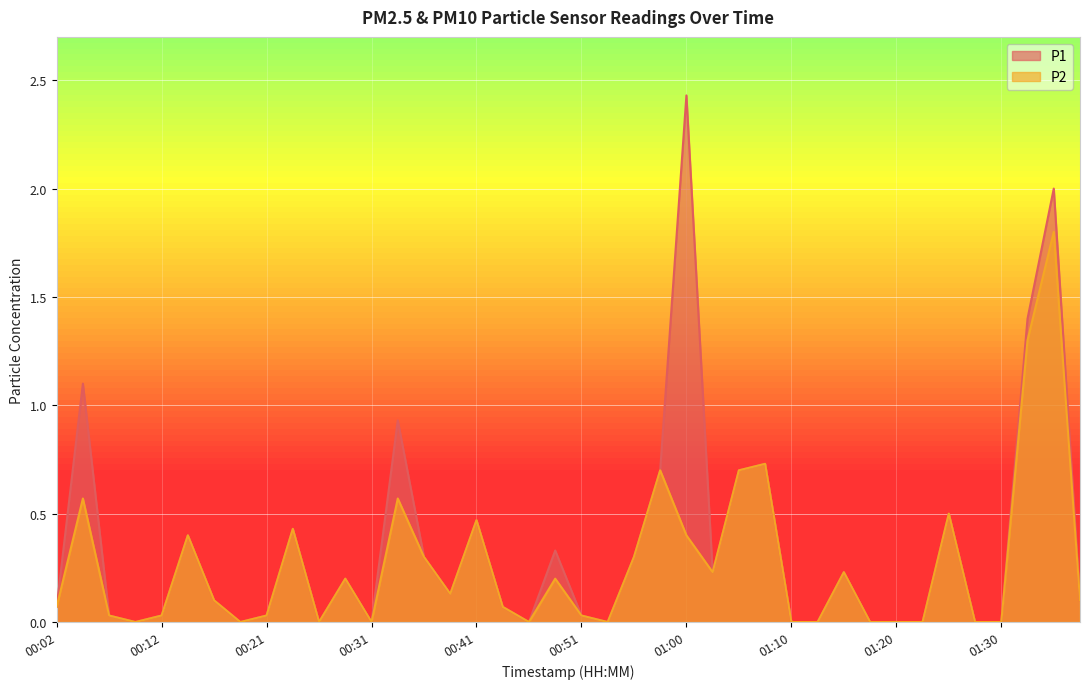

Rank the categories by P1 value from highest to lowest.

01:00, 01:34, 01:32, 00:04, 00:33, 01:08, 00:58, 01:05, 01:25, 00:41, 00:24, 00:14, 00:48, 00:36, 00:55, 01:03, 01:15, 00:29, 00:38, 00:16, 01:37, 00:02, 00:43, 00:07, 00:12, 00:21, 00:51, 00:09, 00:19, 00:26, 00:31, 00:46, 00:53, 01:10, 01:12, 01:17, 01:20, 01:22, 01:27, 01:30